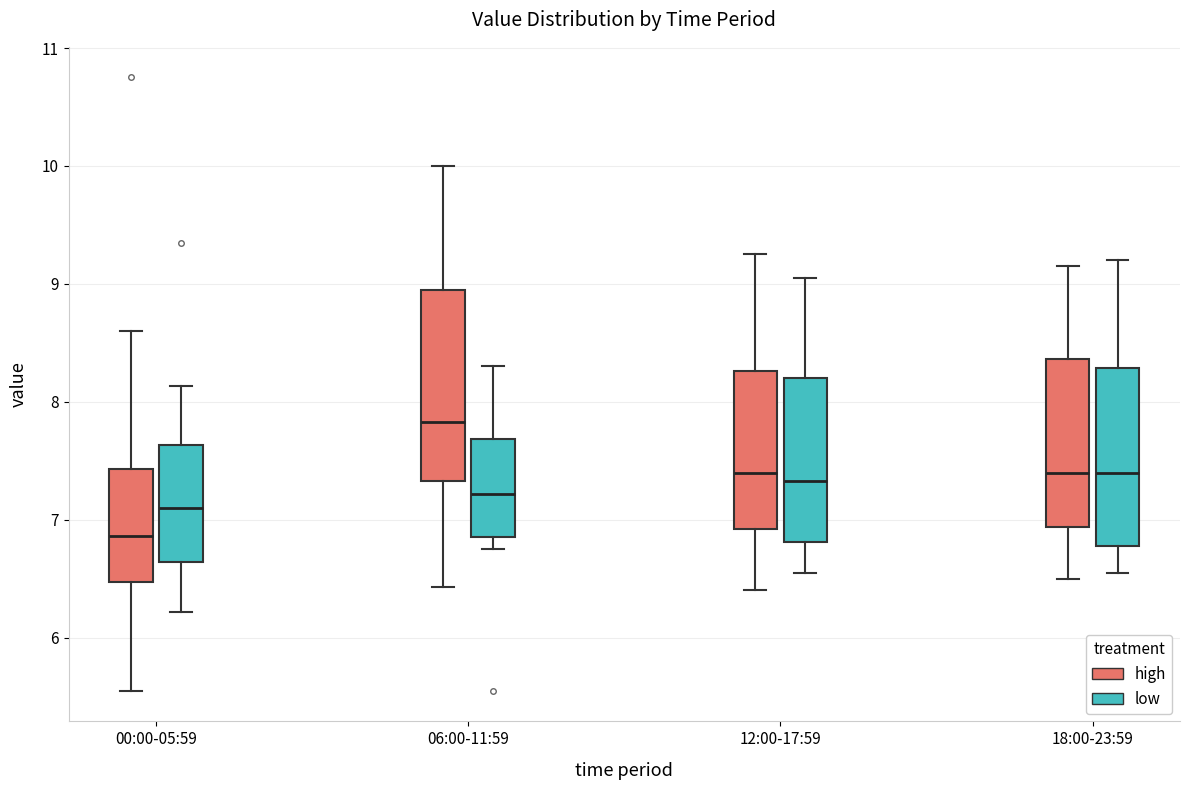

Which box is the tallest, from its lower edge to its upper edge?

06:00-11:59 (high)